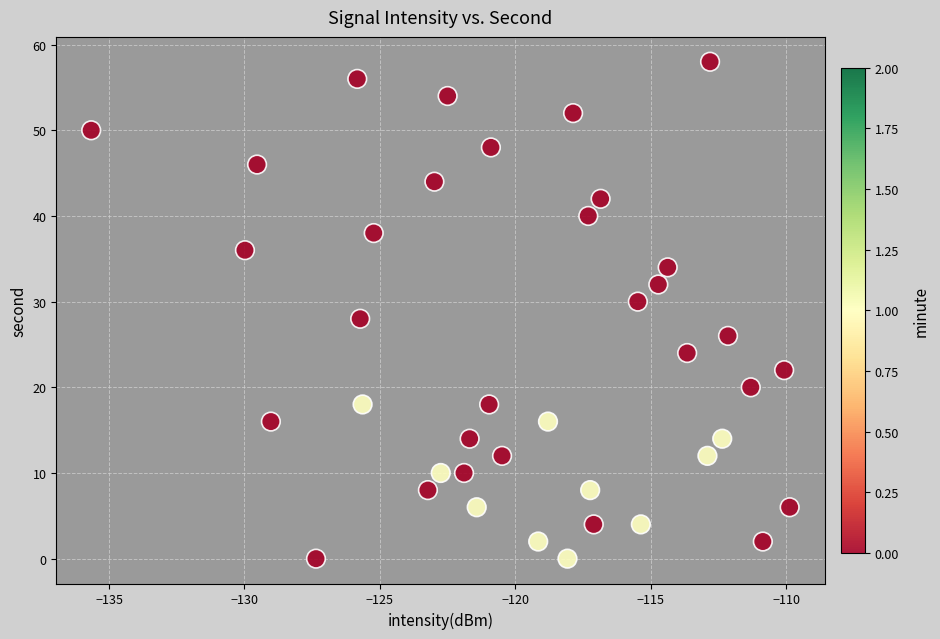

What is the range of Y values (max minus min)?

58